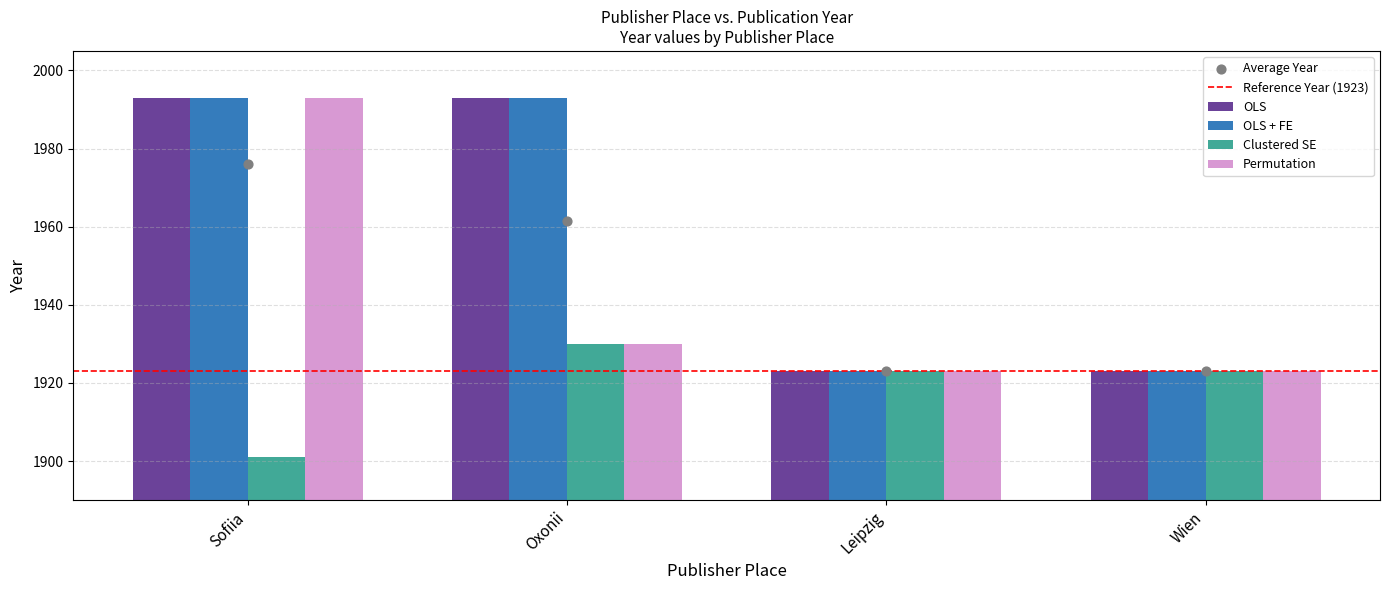

What are all the series names shown in the legend?

OLS, OLS + FE, Clustered SE, Permutation